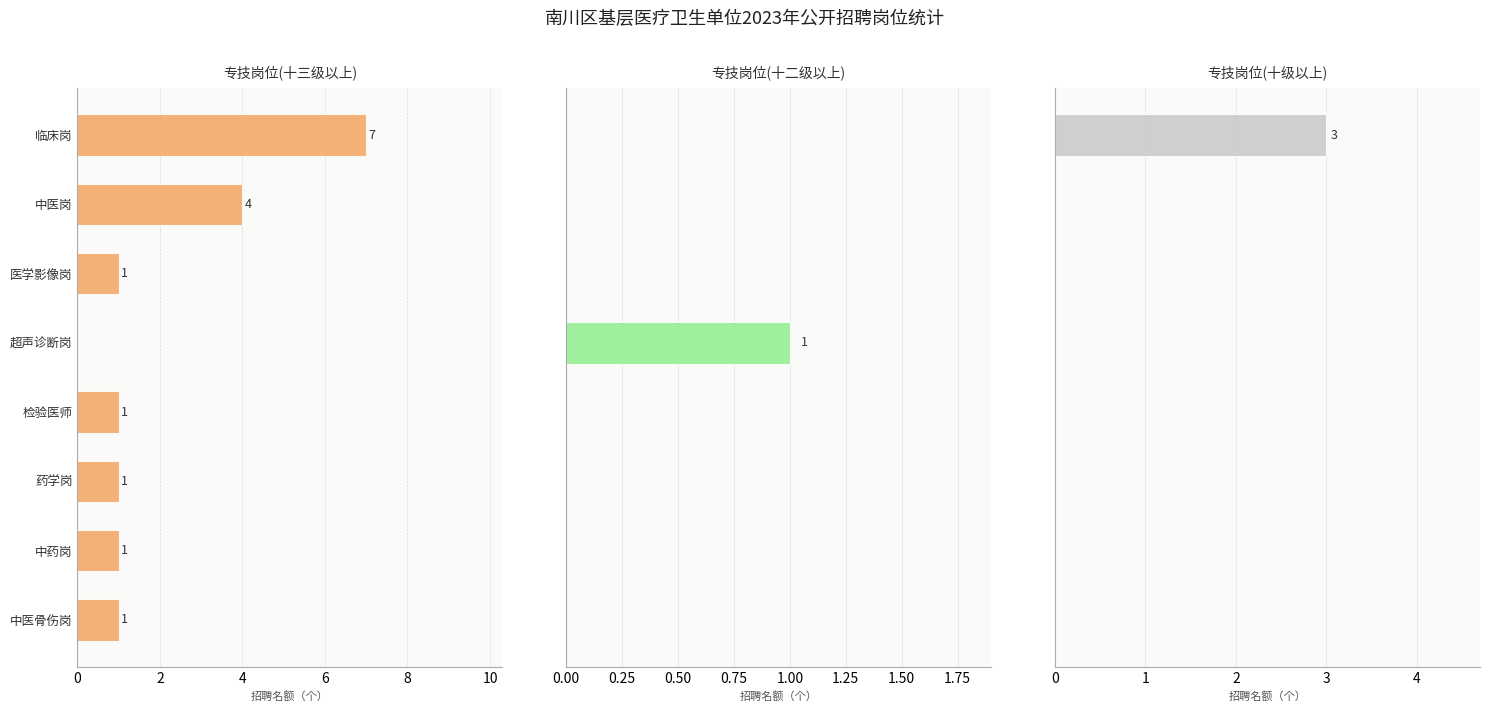

True or false: 专技岗位(十二级以上) has a value of 0 at 临床岗.

True